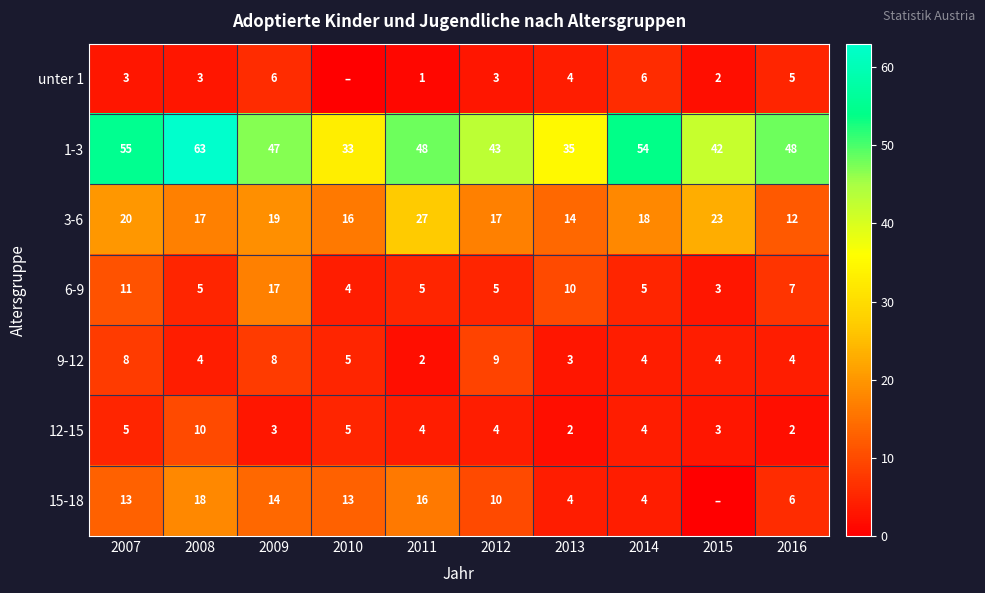

Between 2007 and 2014, which is larger?

2014